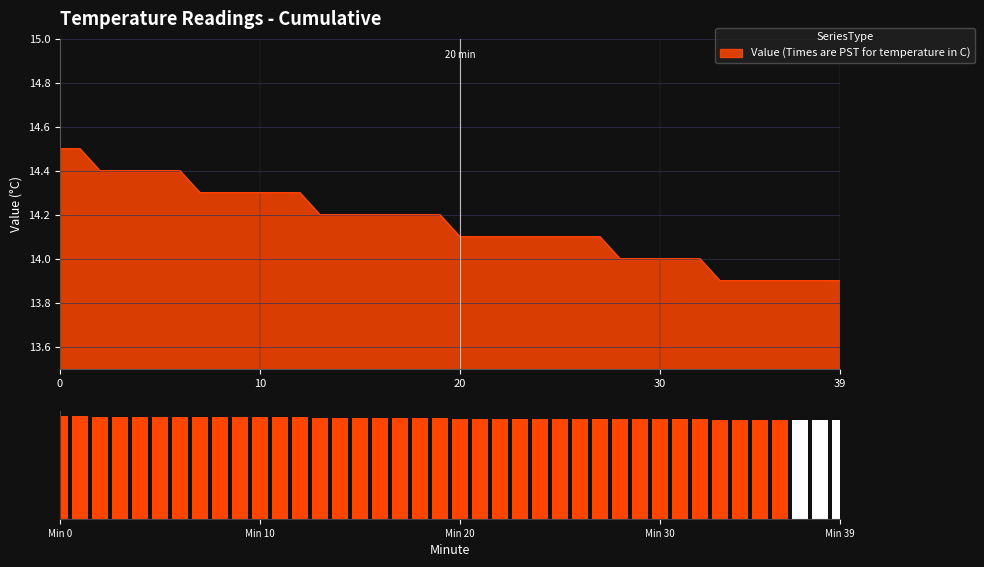

Between 21 and 6, which is larger?

6